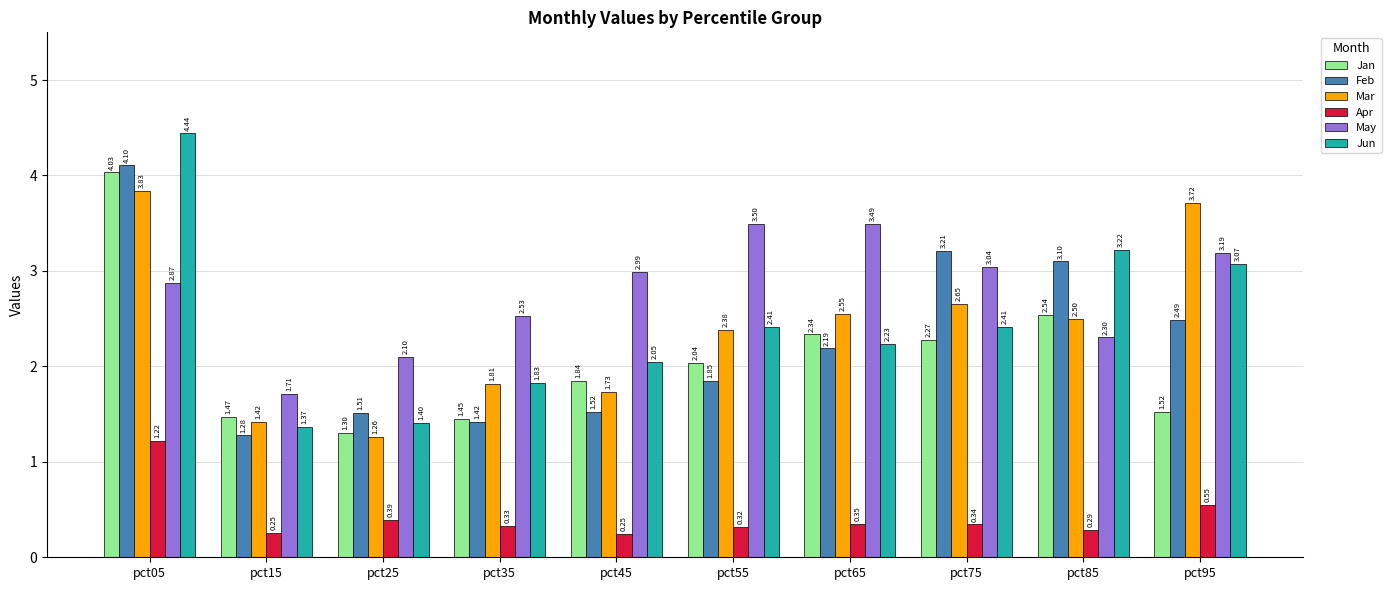

Is the value of Feb at pct65 greater than the value of Jan at pct55?

Yes